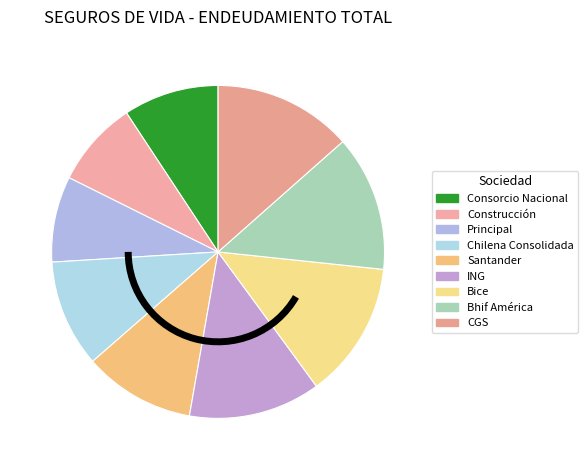

What is the largest slice in the pie chart?

CGS